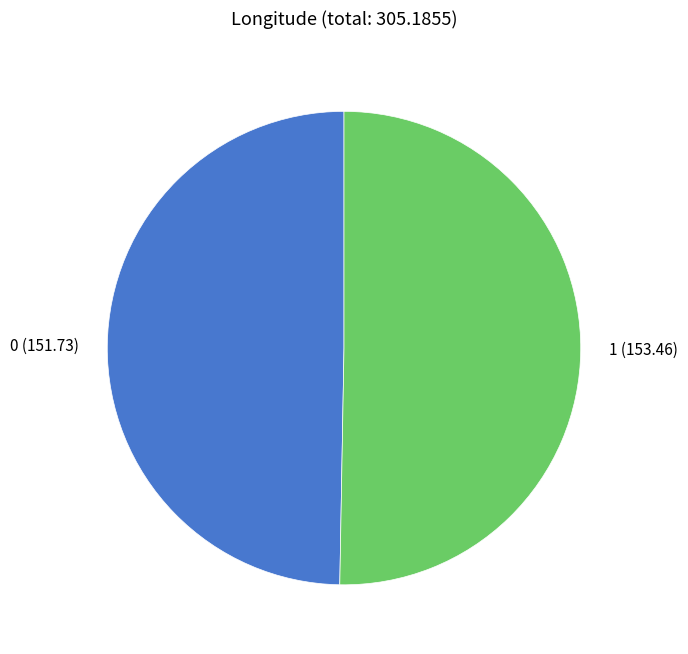

Count the number of slices in the pie.

2